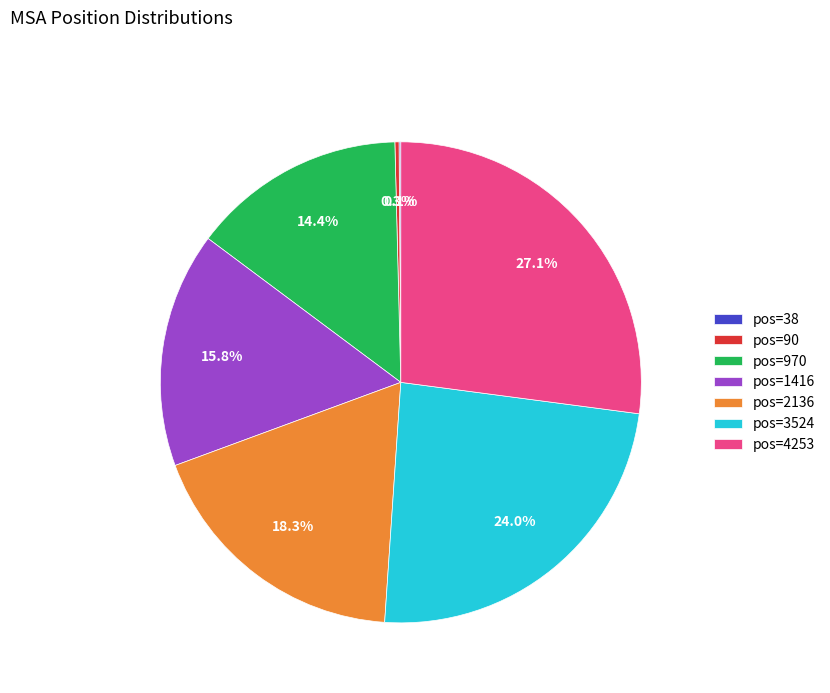

What portion of the pie excludes pos=2136?

81.7%